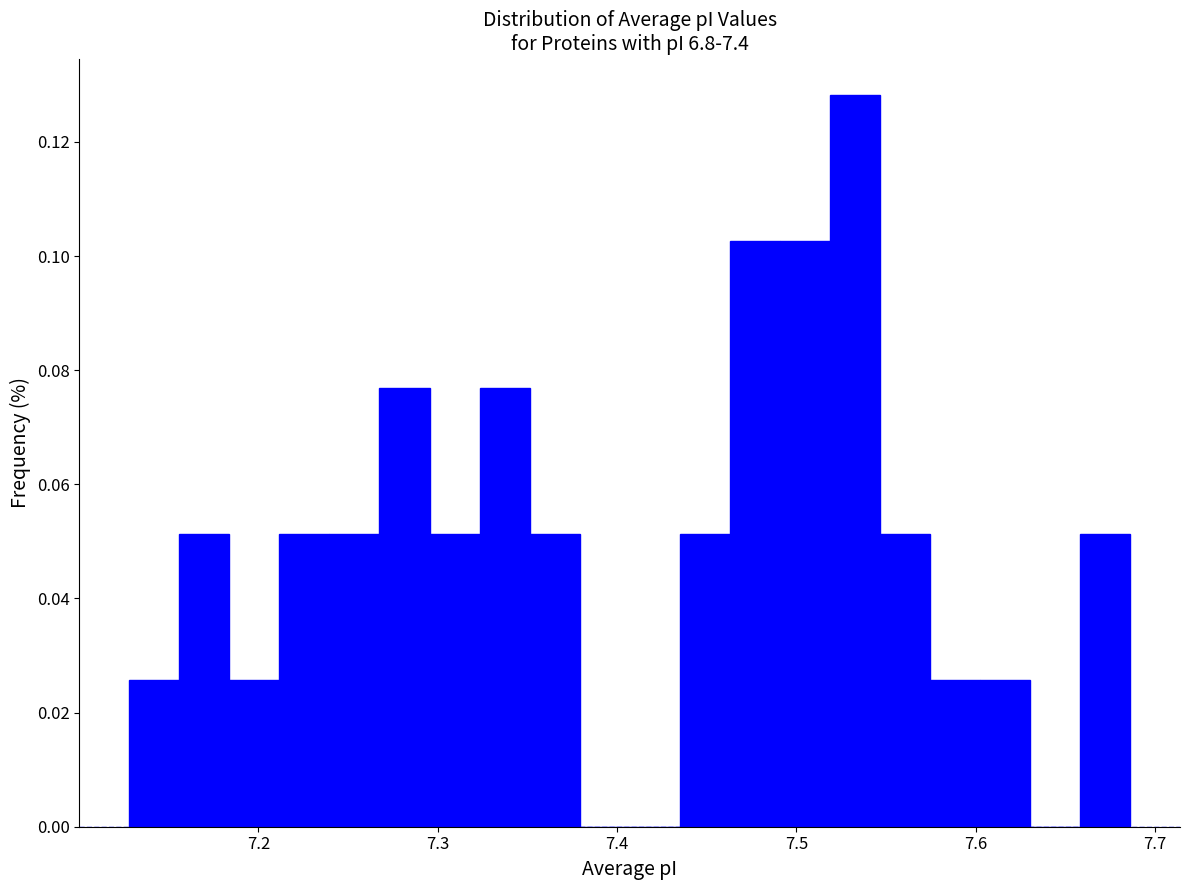

Read against the x-axis, roughly where is the centre of the tallest bar?

7.53